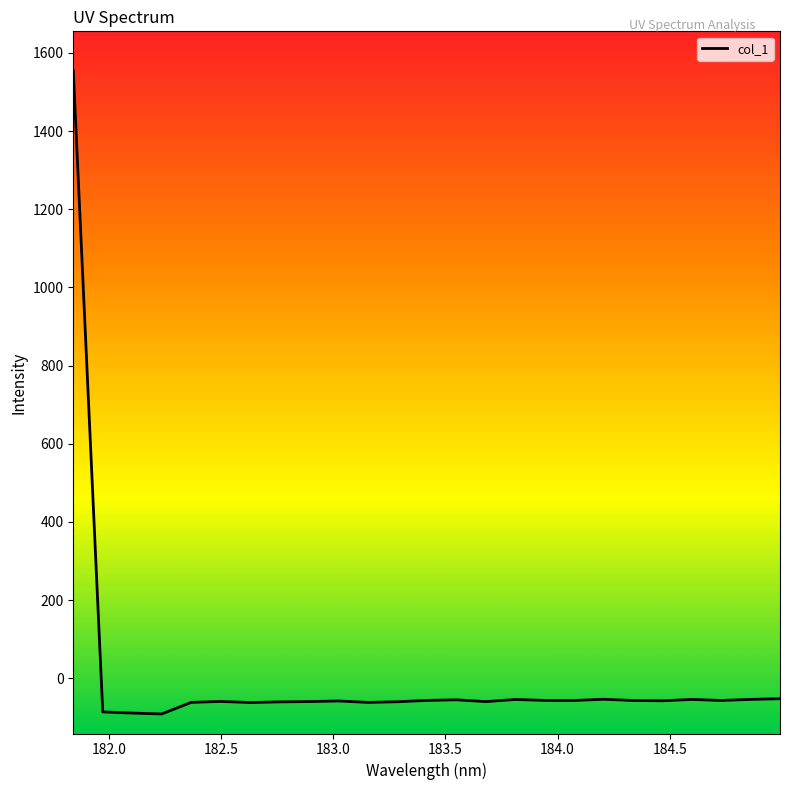

What is the minimum value shown in the chart?

-91.0